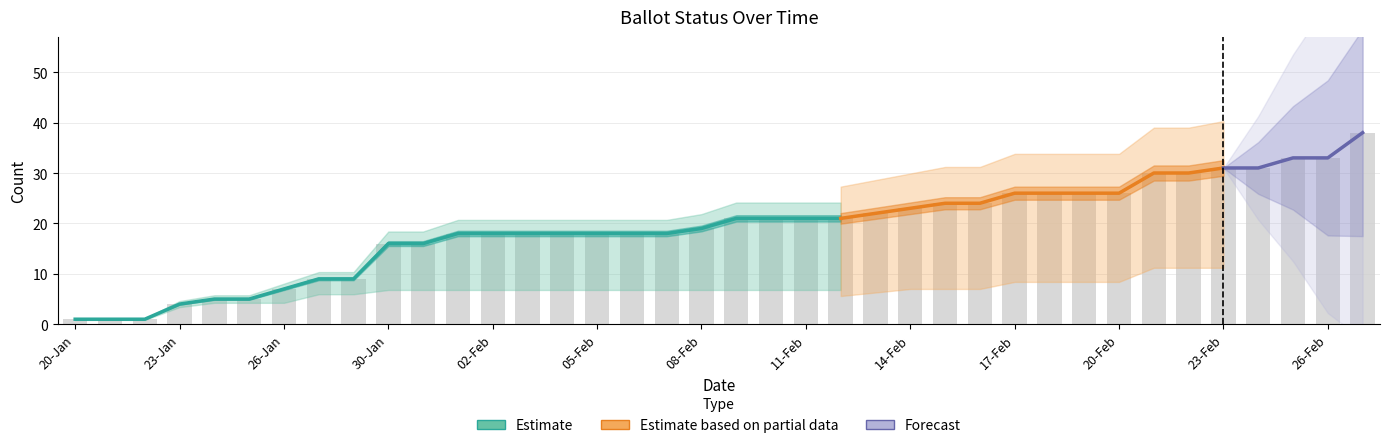

At which category does the chart reach its minimum across all series?

20-Jan